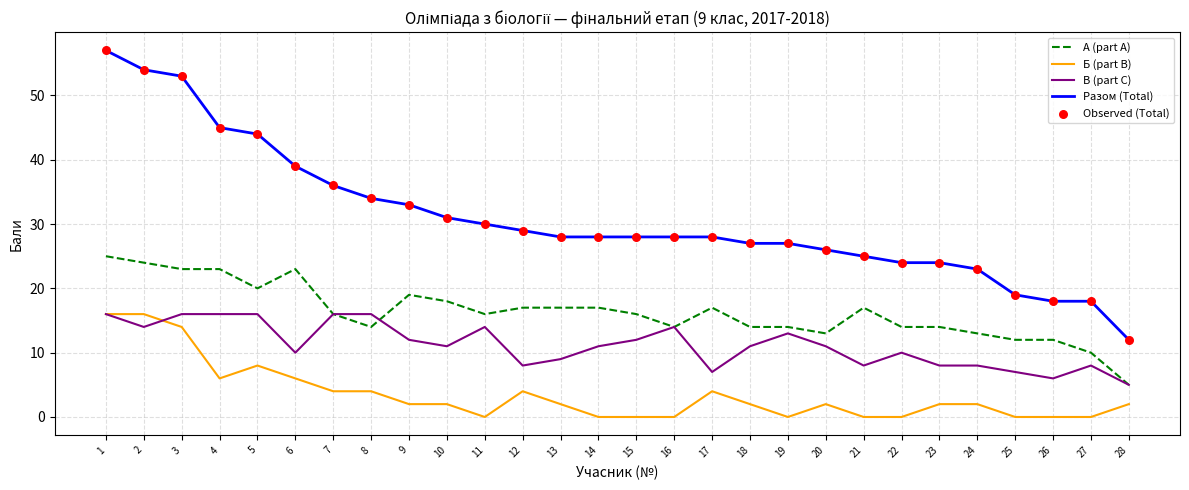

At how many categories does at least one series exceed 41?

5